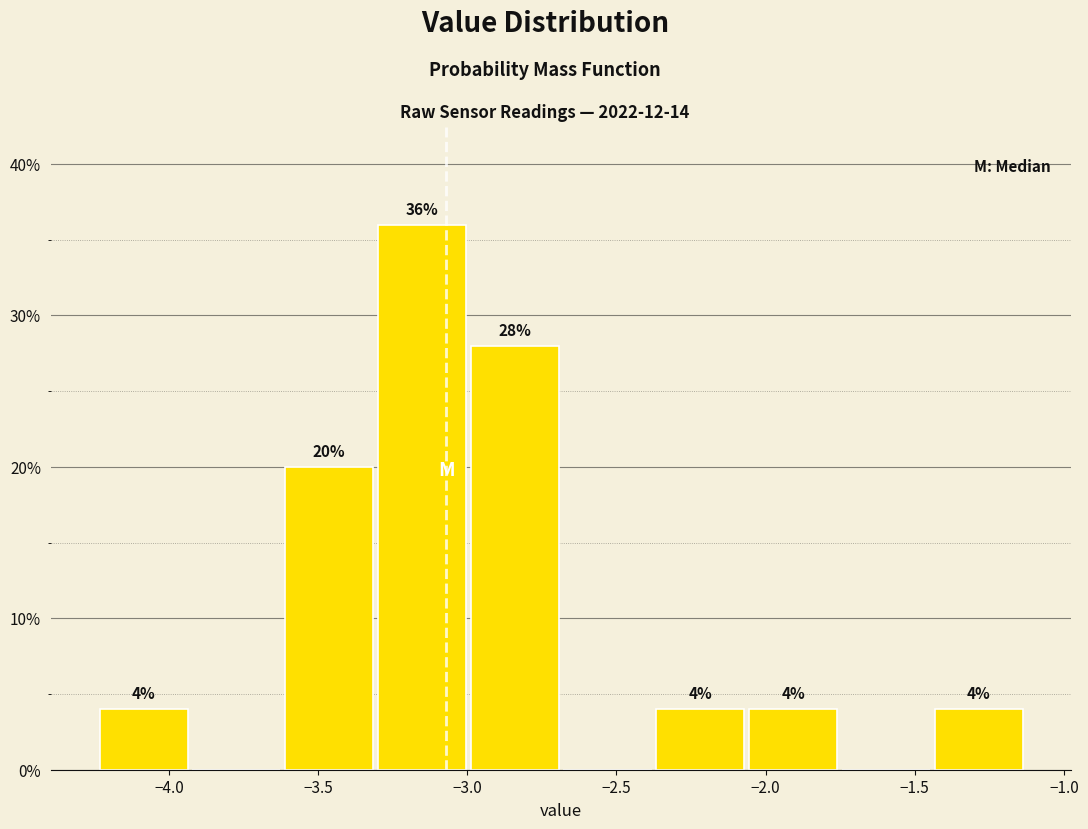

Which range on the x-axis has the tallest bar?

-3.30 to -3.00